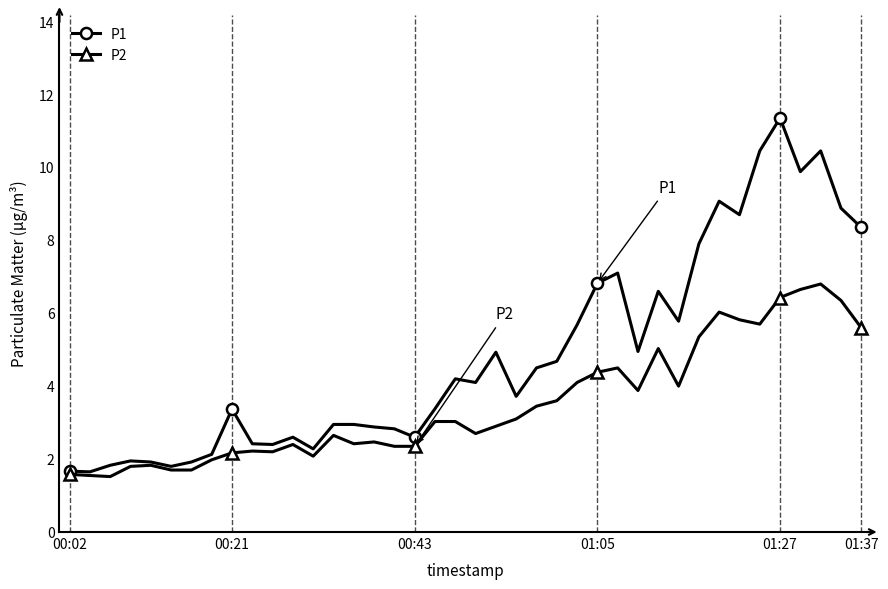

What is the smallest value displayed?

1.5